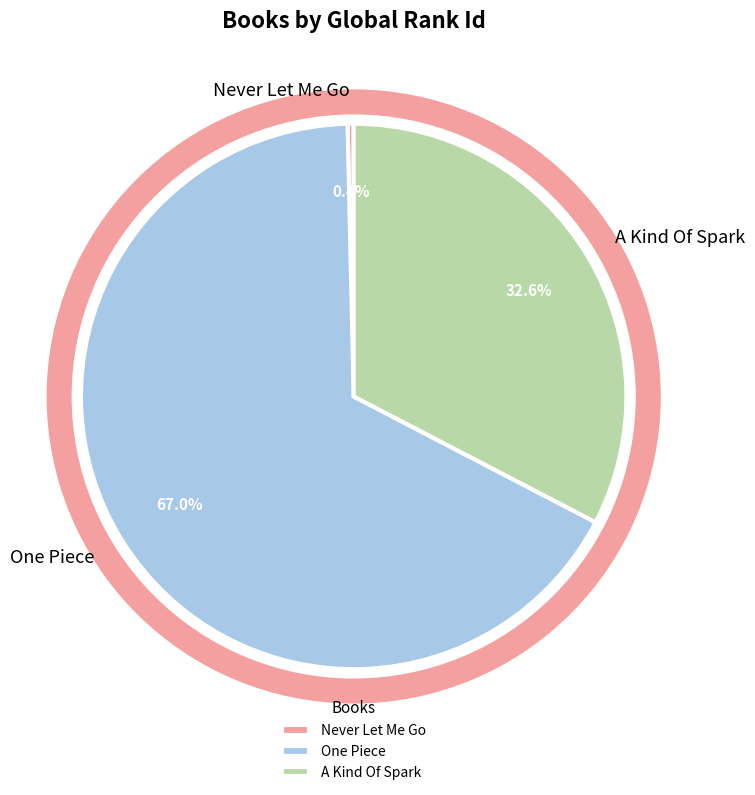

Rank the categories by value from lowest to highest.

Never Let Me Go, A Kind Of Spark, One Piece